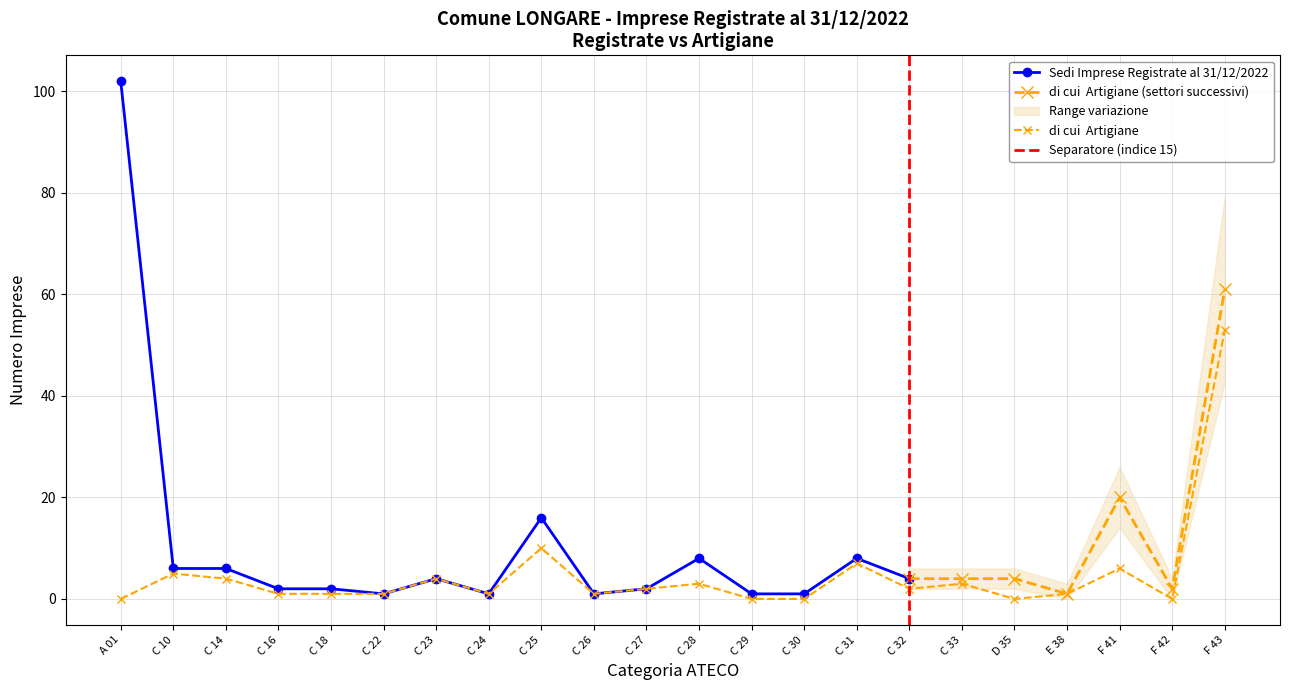

The value at F 43 is 53. True or false?

True